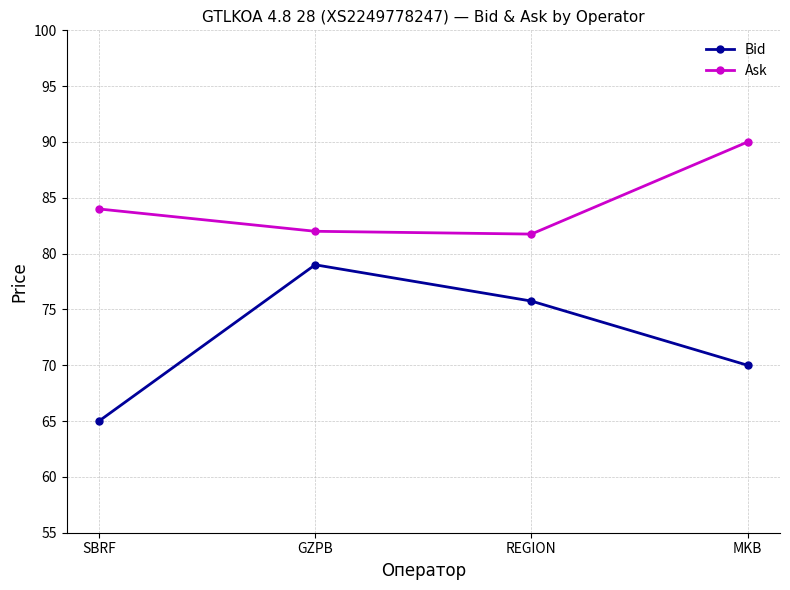

Which series has the largest total across all categories?

Ask